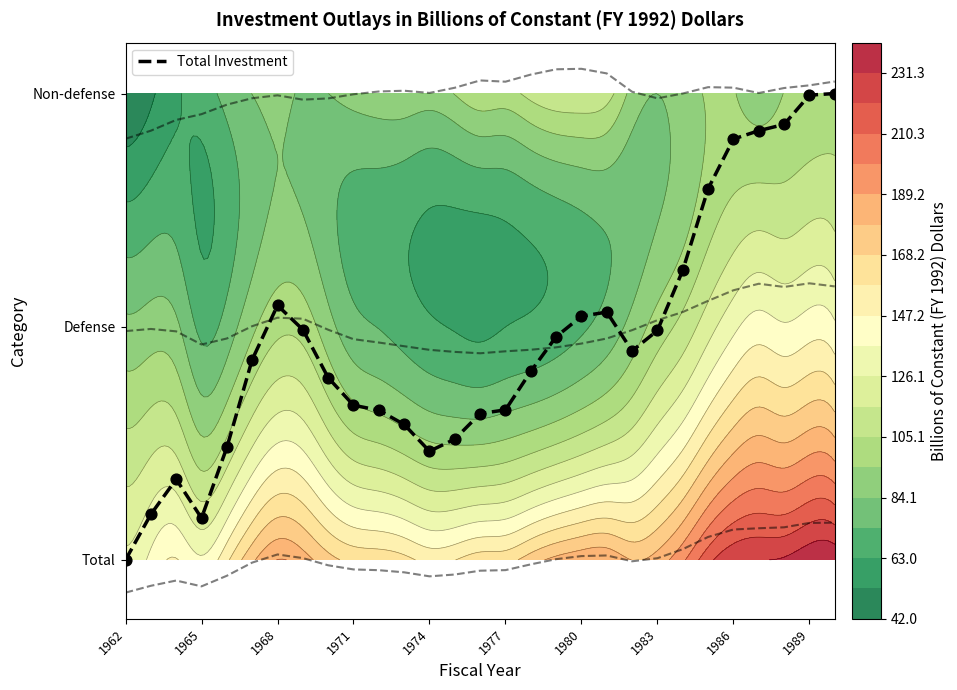

Reading right to left, what are all the values shown in this chart?

2.0	2.0	1.9	1.8	1.8	1.6	1.2	1.0	0.9	1.1	1.0	1.0	0.8	0.6	0.6	0.5	0.5	0.6	0.6	0.7	0.8	1.0	1.1	0.9	0.5	0.2	0.3	0.2	0.0